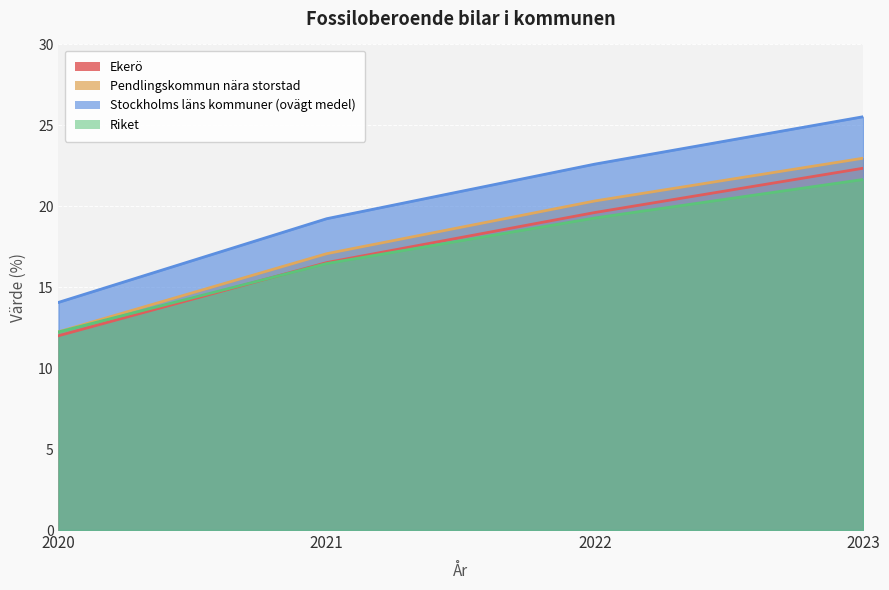

Reading left to right, what are all the values shown in this chart?

Ekerö: 12.0	16.5	19.6	22.4
Pendlingskommun nära storstad: 12.2	17.1	20.3	23.0
Stockholms läns kommuner (ovägt medel): 14.1	19.2	22.6	25.5
Riket: 12.2	16.5	19.3	21.7